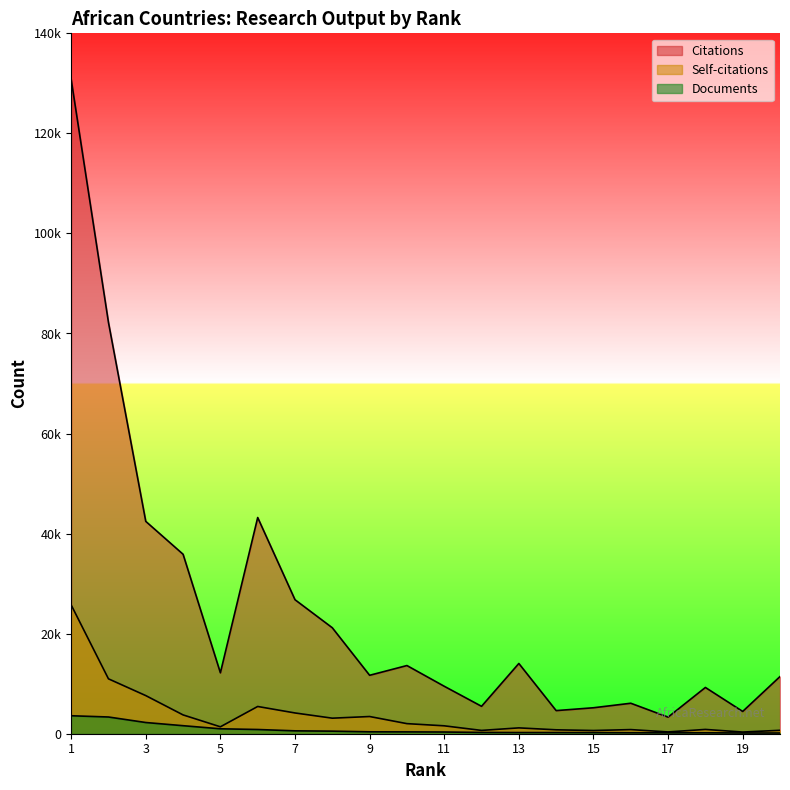

At which label does Self-citations first exceed 1580?

1